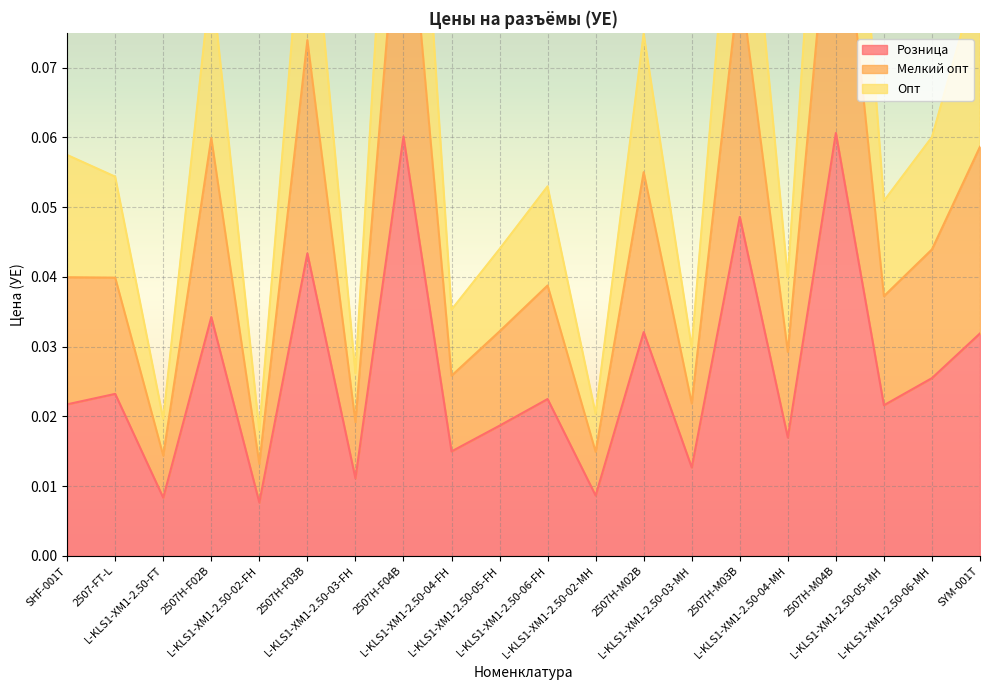

Reading left to right, list all the values displayed in this chart.

Розница: SHF-001T=0.0	2507-FT-L=0.0	L-KLS1-XM1-2.50-FT=0.0	2507H-F02B=0.0	L-KLS1-XM1-2.50-02-FH=0.0	2507H-F03B=0.0	L-KLS1-XM1-2.50-03-FH=0.0	2507H-F04B=0.1	L-KLS1-XM1-2.50-04-FH=0.0	L-KLS1-XM1-2.50-05-FH=0.0	L-KLS1-XM1-2.50-06-FH=0.0	L-KLS1-XM1-2.50-02-MH=0.0	2507H-M02B=0.0	L-KLS1-XM1-2.50-03-MH=0.0	2507H-M03B=0.0	L-KLS1-XM1-2.50-04-MH=0.0	2507H-M04B=0.1	L-KLS1-XM1-2.50-05-MH=0.0	L-KLS1-XM1-2.50-06-MH=0.0	SYM-001T=0.0
Мелкий опт: SHF-001T=0.1	2507-FT-L=0.1	L-KLS1-XM1-2.50-FT=0.0	2507H-F02B=0.1	L-KLS1-XM1-2.50-02-FH=0.0	2507H-F03B=0.1	L-KLS1-XM1-2.50-03-FH=0.0	2507H-F04B=0.1	L-KLS1-XM1-2.50-04-FH=0.0	L-KLS1-XM1-2.50-05-FH=0.0	L-KLS1-XM1-2.50-06-FH=0.1	L-KLS1-XM1-2.50-02-MH=0.0	2507H-M02B=0.1	L-KLS1-XM1-2.50-03-MH=0.0	2507H-M03B=0.1	L-KLS1-XM1-2.50-04-MH=0.0	2507H-M04B=0.1	L-KLS1-XM1-2.50-05-MH=0.1	L-KLS1-XM1-2.50-06-MH=0.1	SYM-001T=0.1
Опт: SHF-001T=0.0	2507-FT-L=0.0	L-KLS1-XM1-2.50-FT=0.0	2507H-F02B=0.1	L-KLS1-XM1-2.50-02-FH=0.0	2507H-F03B=0.1	L-KLS1-XM1-2.50-03-FH=0.0	2507H-F04B=0.1	L-KLS1-XM1-2.50-04-FH=0.0	L-KLS1-XM1-2.50-05-FH=0.0	L-KLS1-XM1-2.50-06-FH=0.0	L-KLS1-XM1-2.50-02-MH=0.0	2507H-M02B=0.1	L-KLS1-XM1-2.50-03-MH=0.0	2507H-M03B=0.1	L-KLS1-XM1-2.50-04-MH=0.0	2507H-M04B=0.1	L-KLS1-XM1-2.50-05-MH=0.0	L-KLS1-XM1-2.50-06-MH=0.0	SYM-001T=0.1